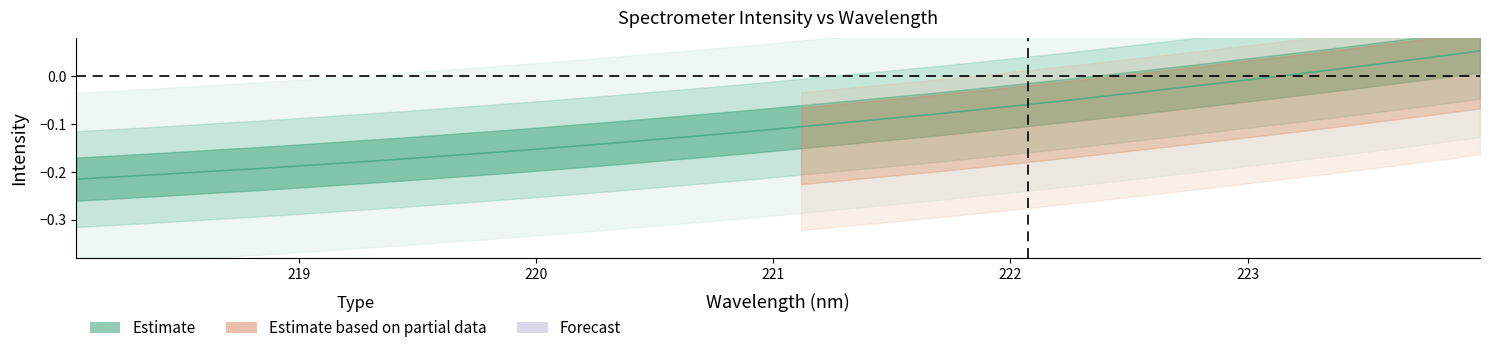

Reading left to right, list all the values displayed in this chart.

218.0596=-0.2	218.2508=-0.2	218.442=-0.2	218.6332=-0.2	218.8244=-0.2	219.0156=-0.2	219.2067=-0.2	219.3979=-0.2	219.589=-0.2	219.7801=-0.2	219.9712=-0.2	220.1623=-0.1	220.3533=-0.1	220.5444=-0.1	220.7354=-0.1	220.9264=-0.1	221.1174=-0.1	221.3083=-0.1	221.4993=-0.1	221.6902=-0.1	221.8812=-0.1	222.0721=-0.1	222.263=-0.0	222.4538=-0.0	222.6447=-0.0	222.8355=-0.0	223.0264=-0.0	223.2172=0.0	223.408=0.0	223.5987=0.0	223.7895=0.0	223.9802=0.1